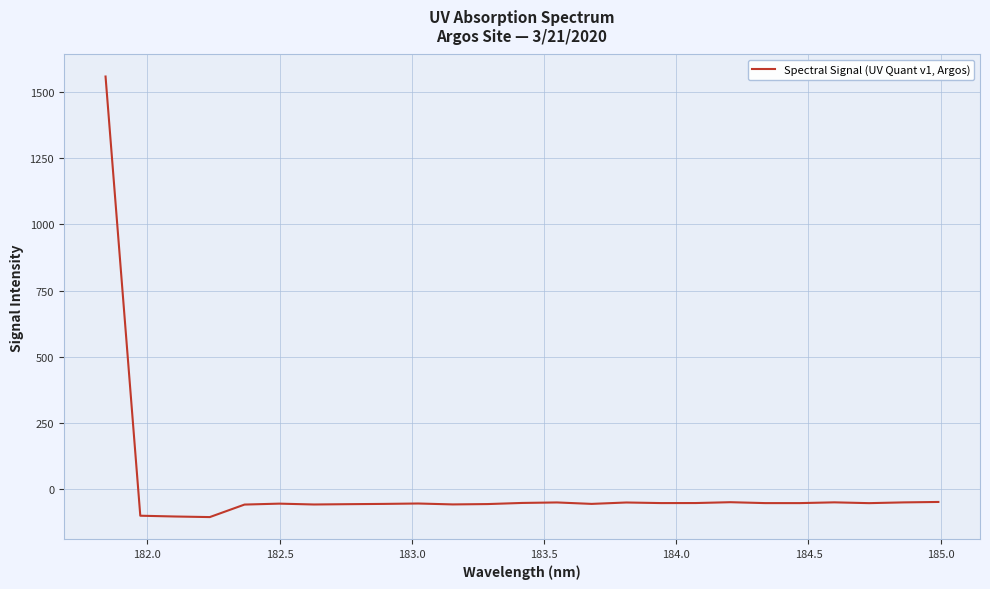

What is the greatest value displayed?

1559.1